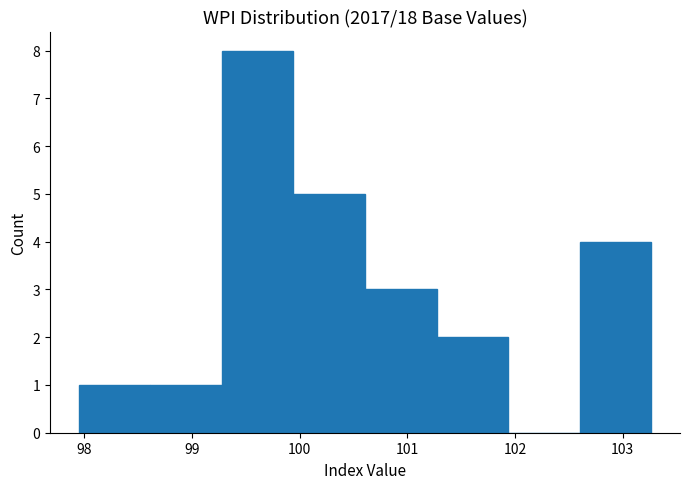

Reading left to right, transcribe this chart: for each bar, give the range it covers on the x-axis and its height. Neither the bar edges nor the heights are printed on the chart, so give them approximately, as read against the axes.

97.9 to 98.6: 1
98.6 to 99.3: 1
99.3 to 99.9: 8
99.9 to 100.6: 5
100.6 to 101.3: 3
101.3 to 101.9: 2
101.9 to 102.6: 0
102.6 to 103.3: 4